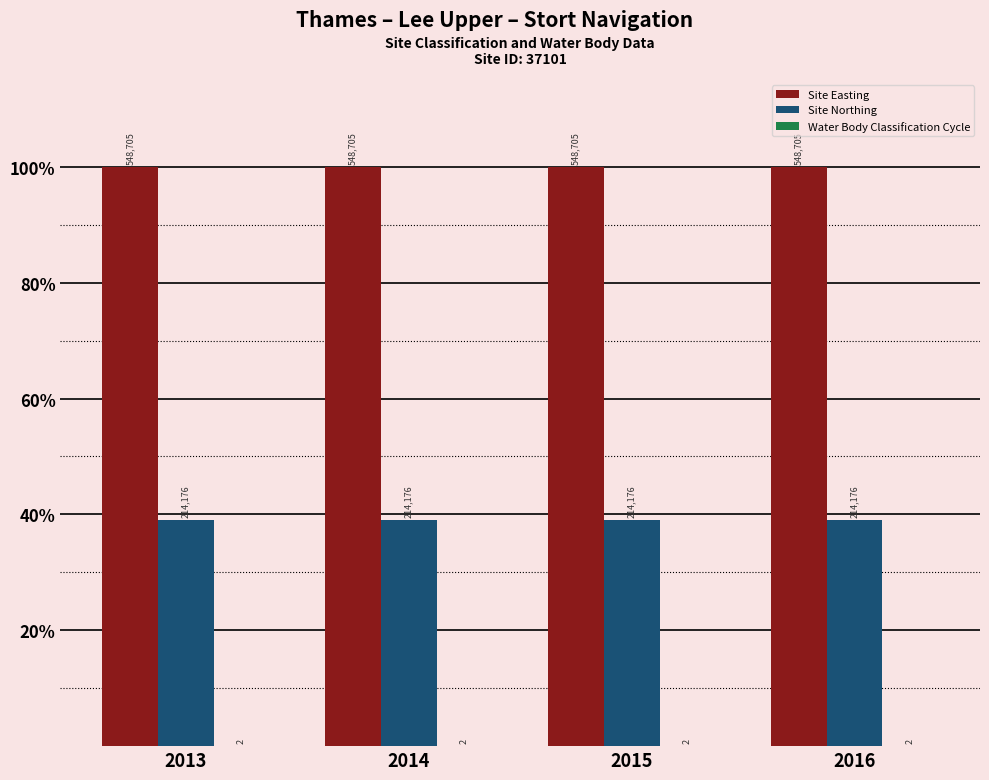

Which series has the largest total across all categories?

Site Easting